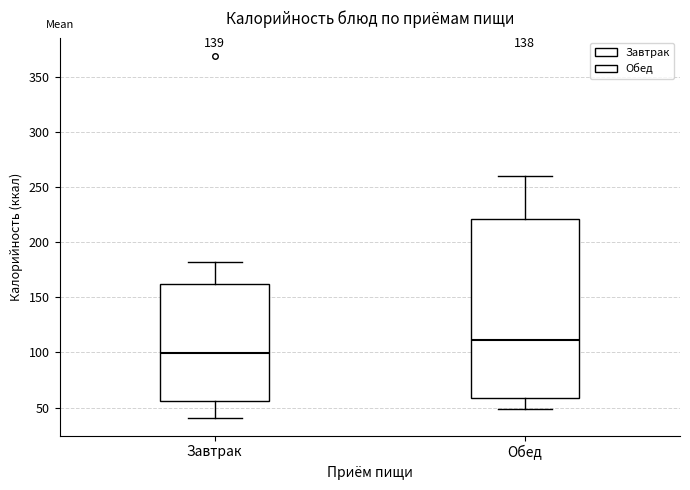

Reading left to right, read every box against the y-axis: the position of its median line, the range the box covers, and the ends of its whiskers. The values are not printed on the chart, so give them approximately, as read against the axis.

Завтрак: median 100, box 55 to 160, whiskers 40 to 180
Обед: median 110, box 60 to 220, whiskers 50 to 260